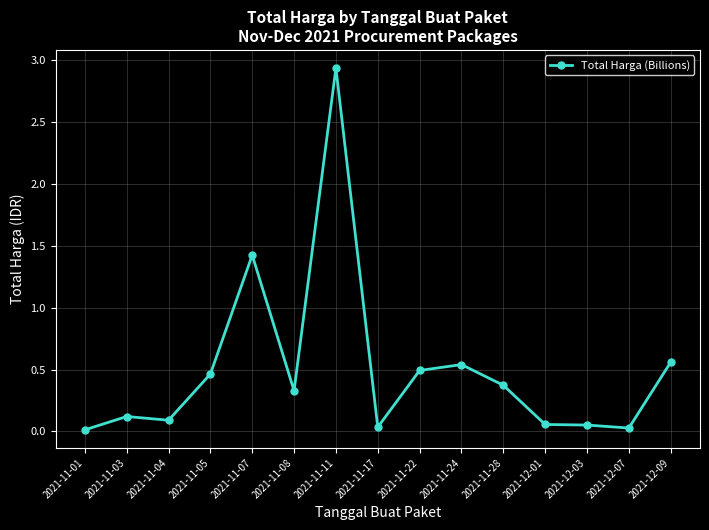

True or false: there are more than 2 points higher than both neighbors.

True